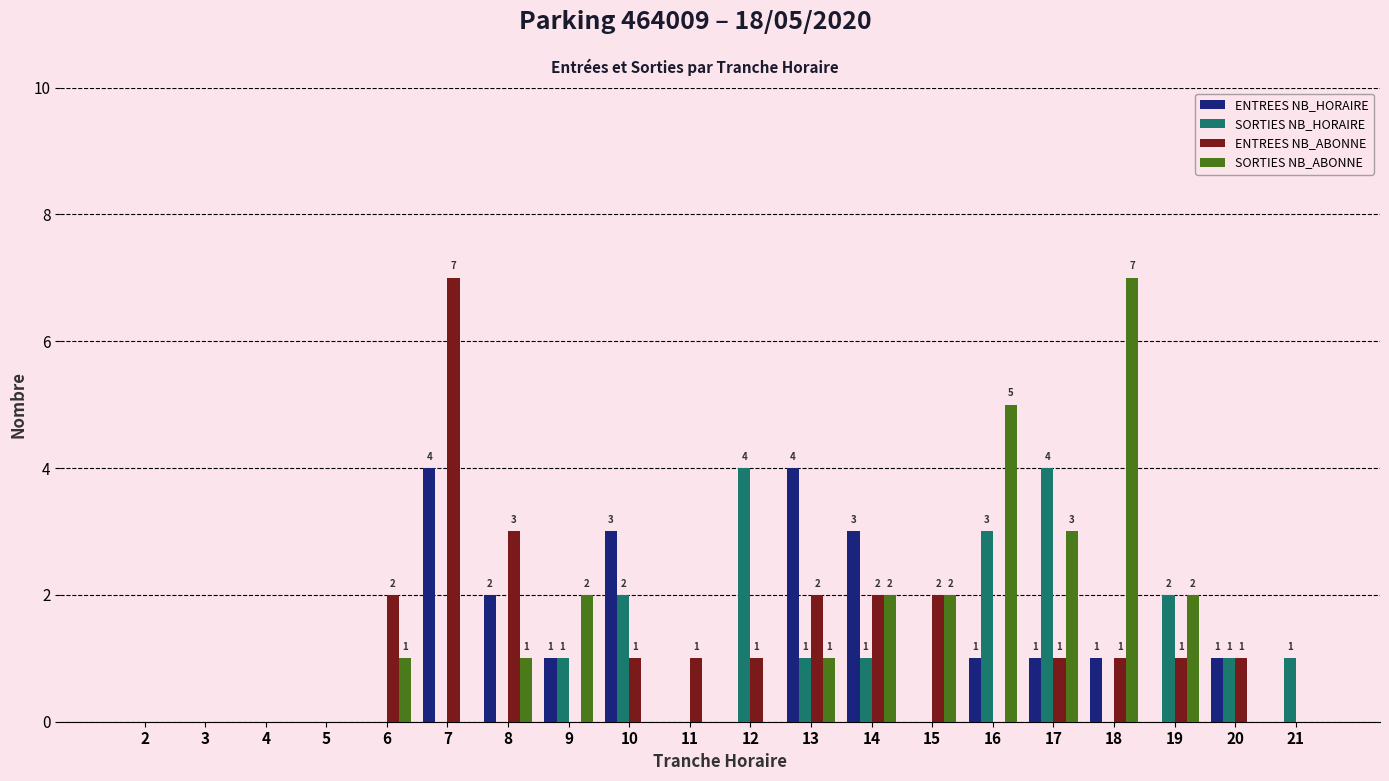

Are the bars horizontal?

No